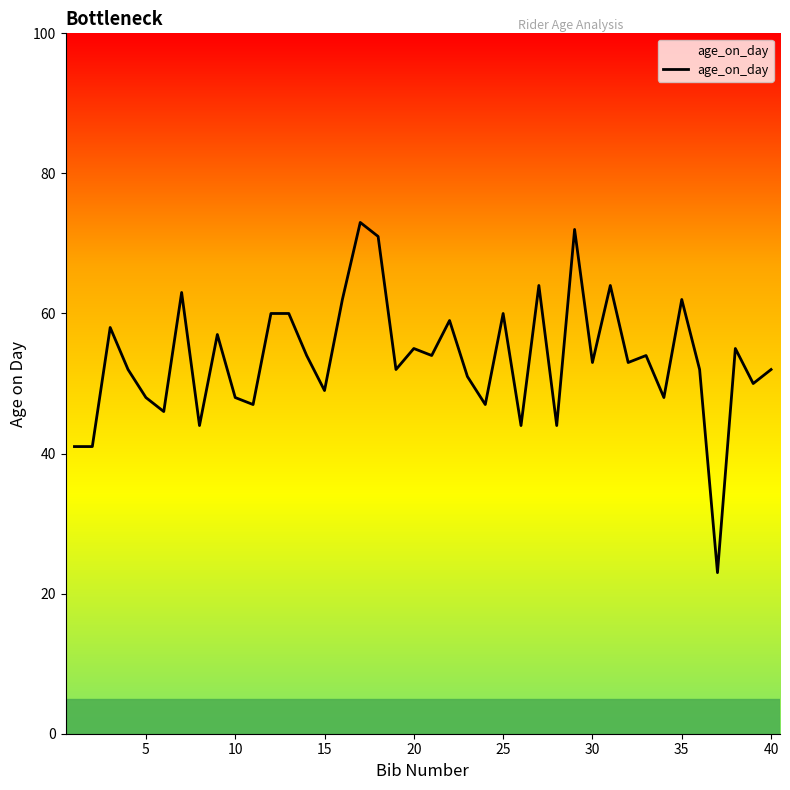

What is the difference between the maximum and minimum values?

50